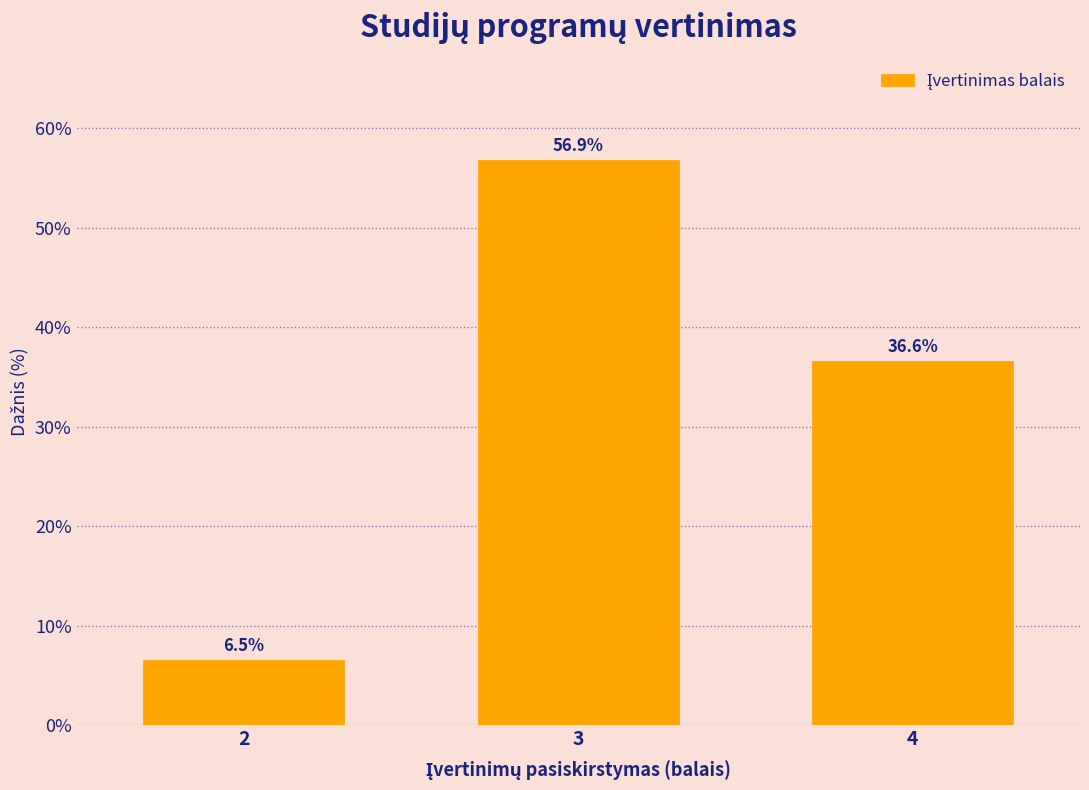

Reading right to left, list all the values displayed in this chart.

4=36.6	3=56.9	2=6.5